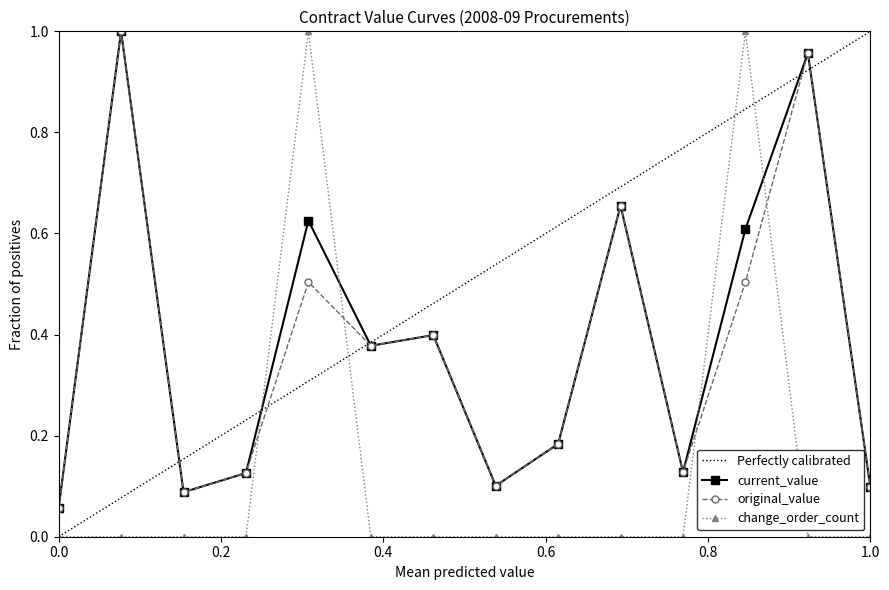

True or false: original_value and current_value cross at least once.

False